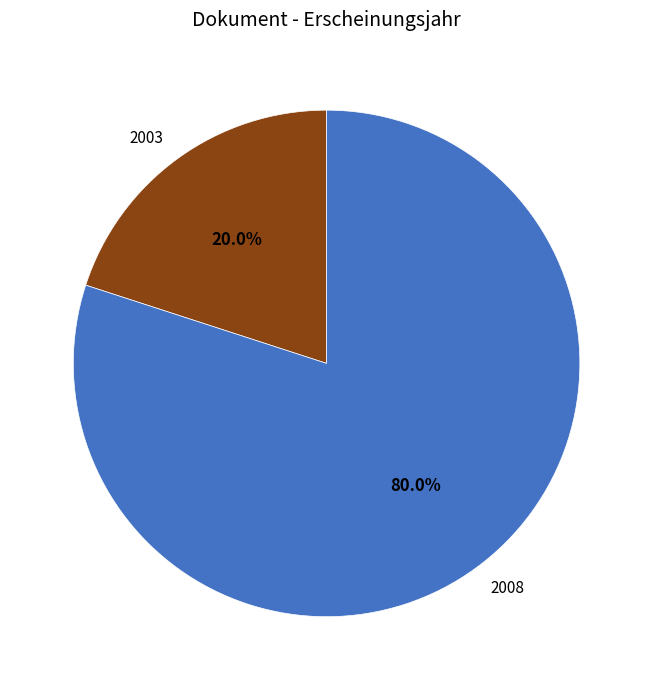

How many segments does this pie chart have?

2